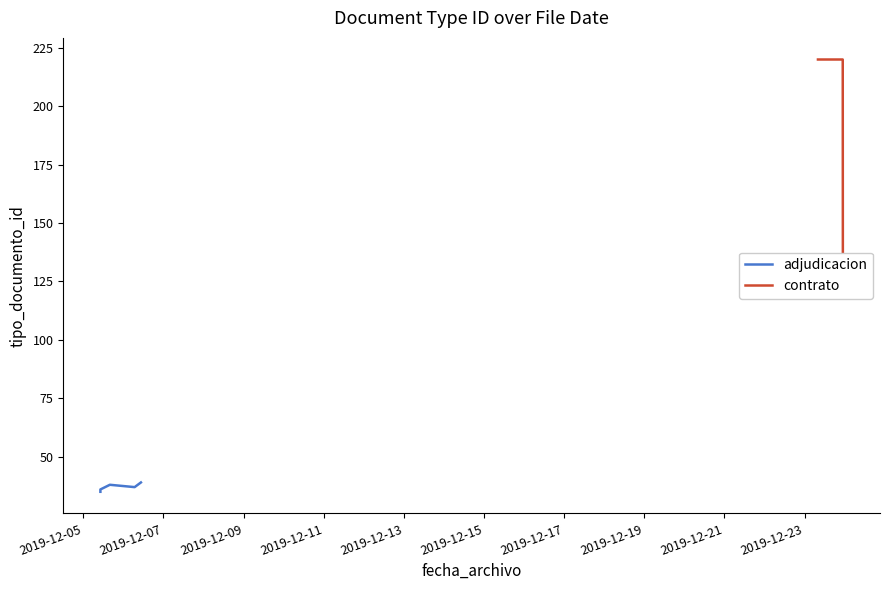

True or false: the data has more than 0 interior local peaks.

True